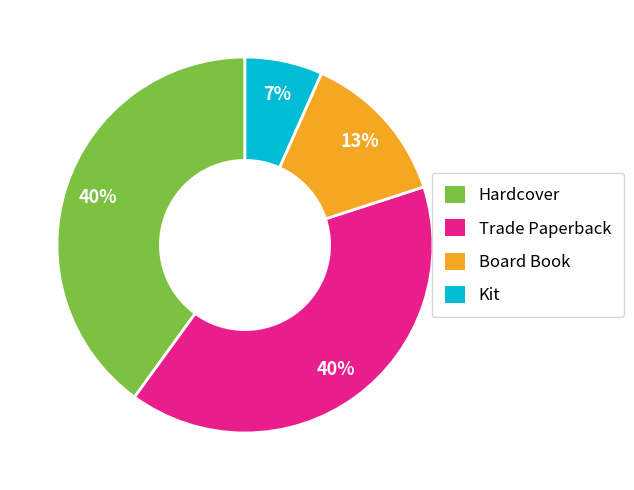

The Kit slice represents 2% of the pie. True or false?

False